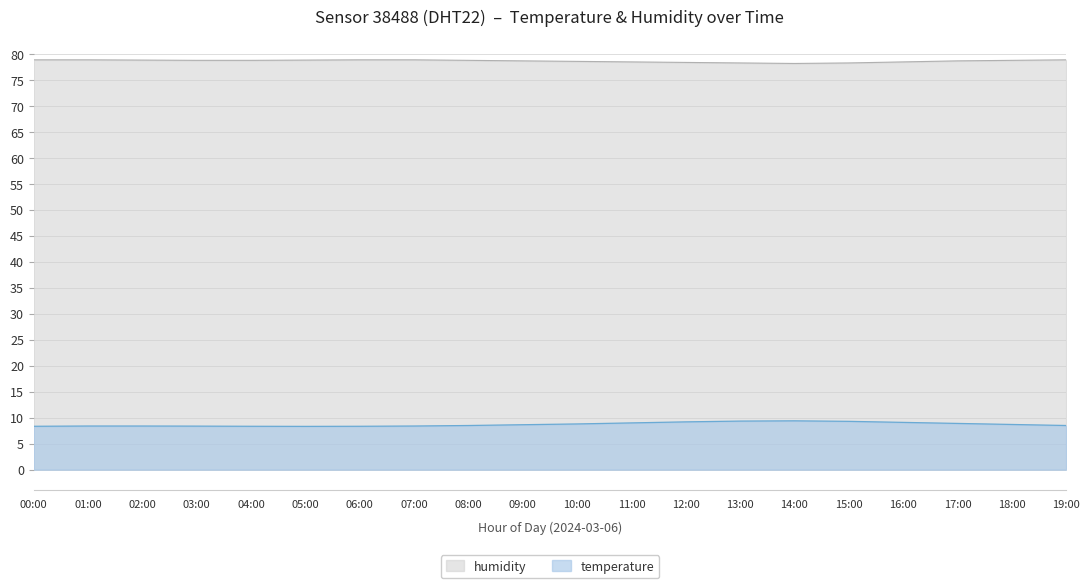

What are all the series names shown in the legend?

humidity, temperature